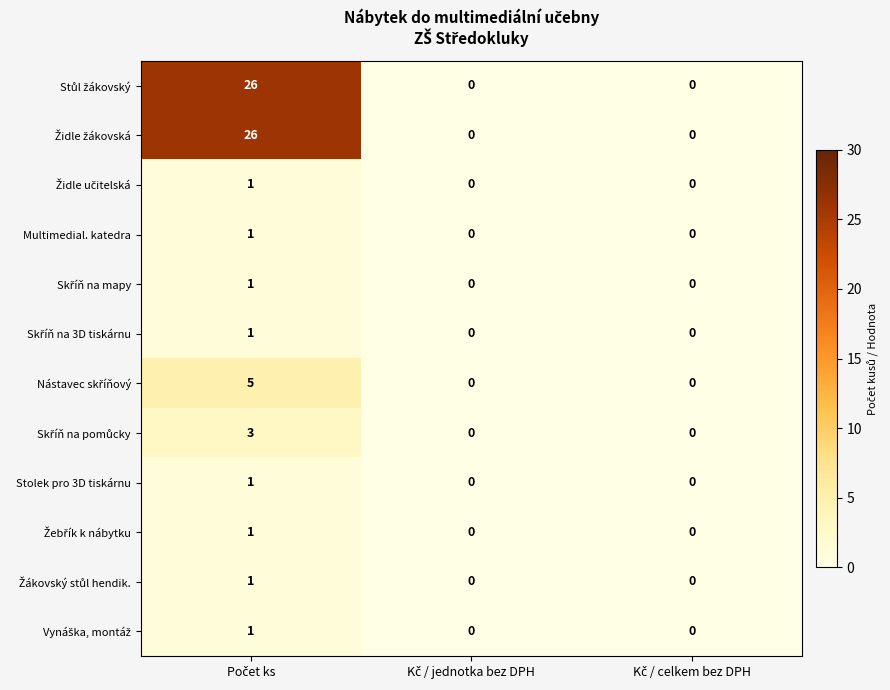

What is the maximum value shown in the chart?

26